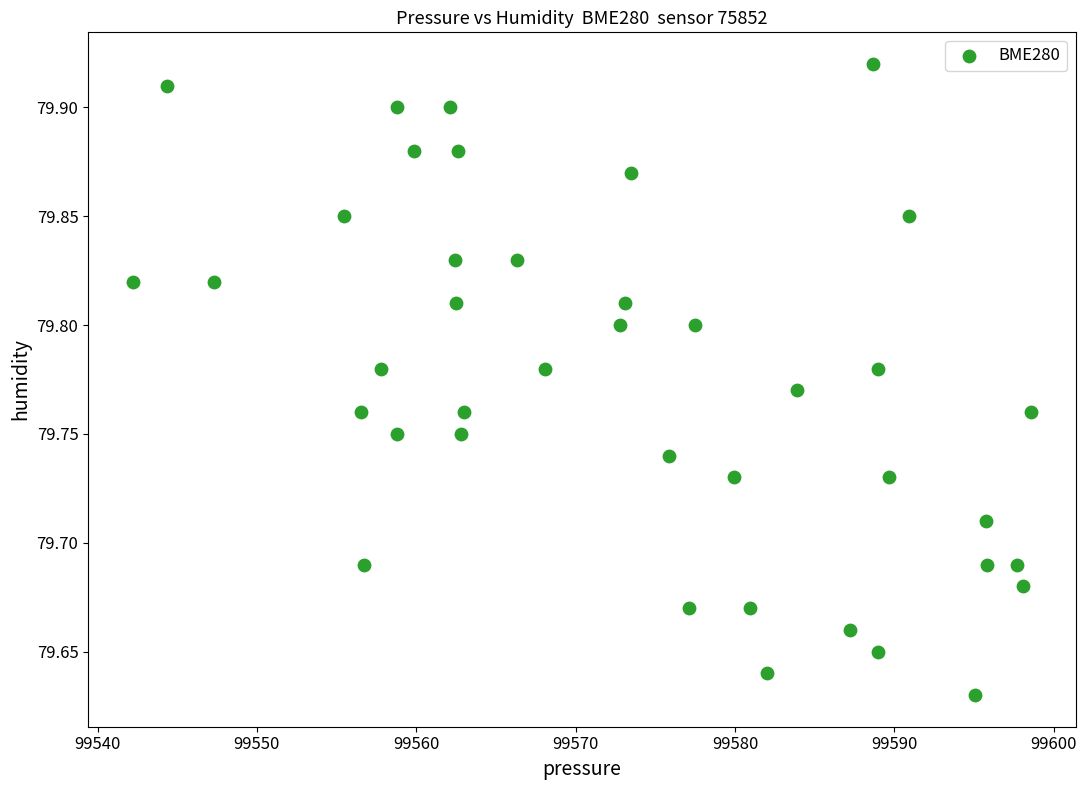

What is the range of X values (max minus min)?

56.3